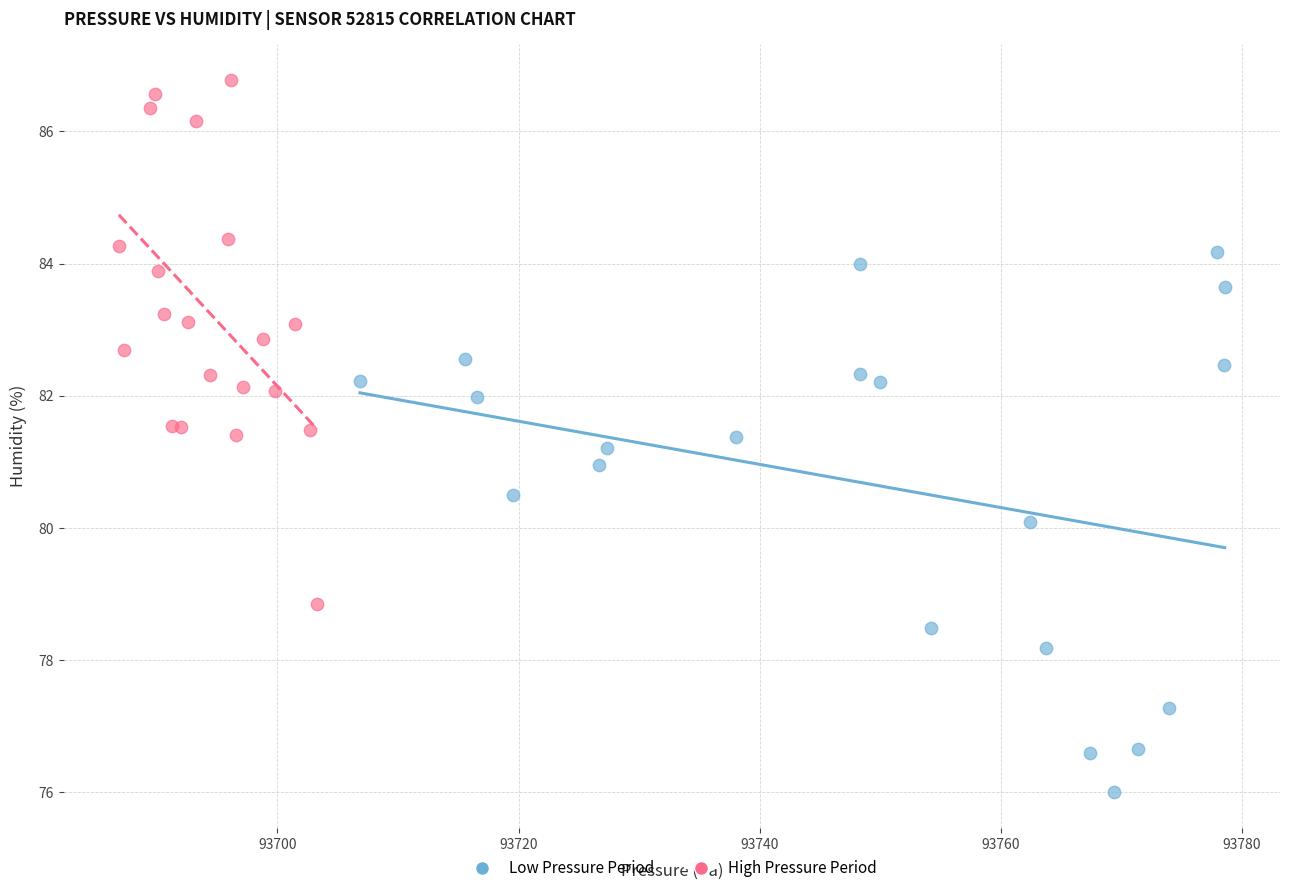

Which series reaches the minimum Y coordinate?

Low Pressure Period